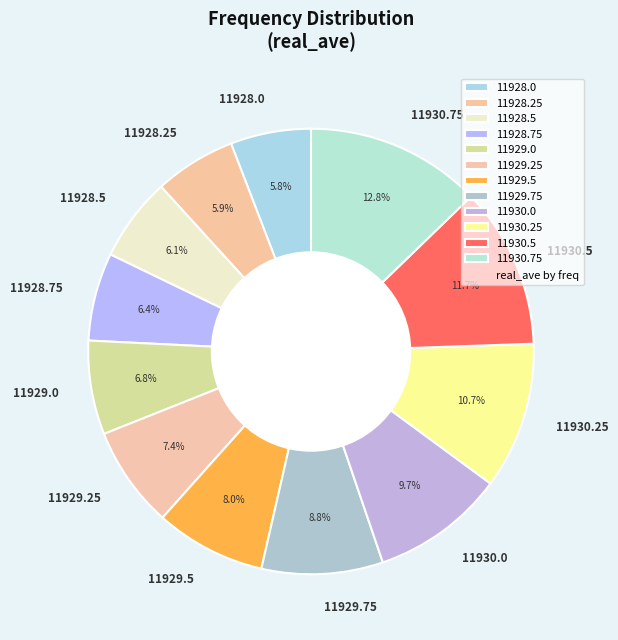

What portion of the pie excludes 11928.5?

93.9%